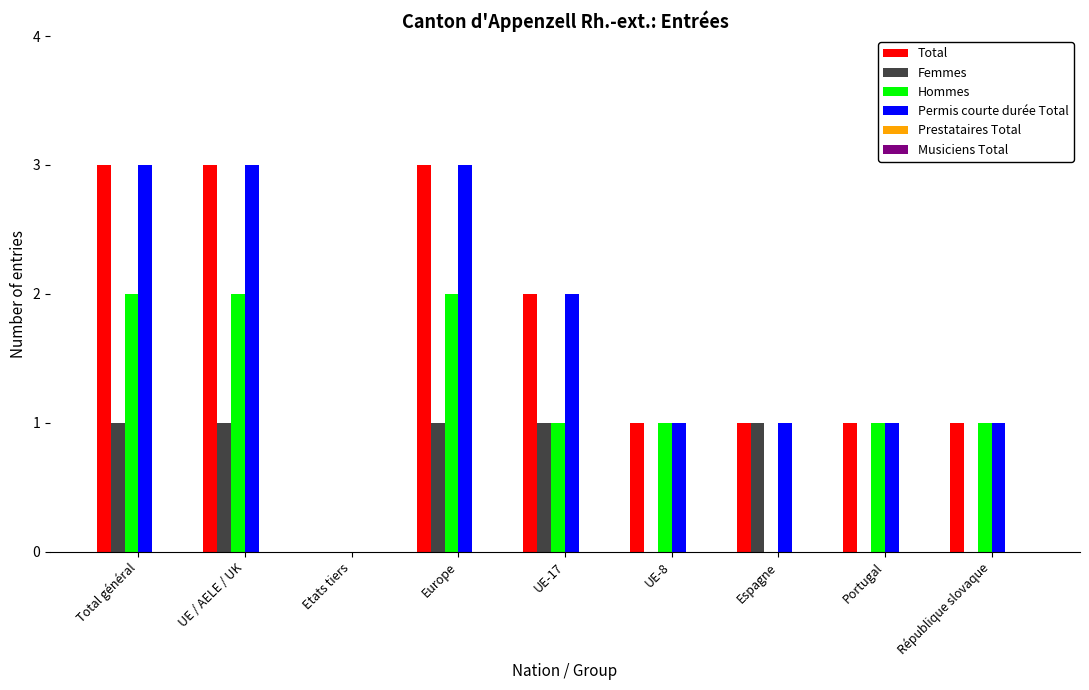

What is the sum of all Total values?

15